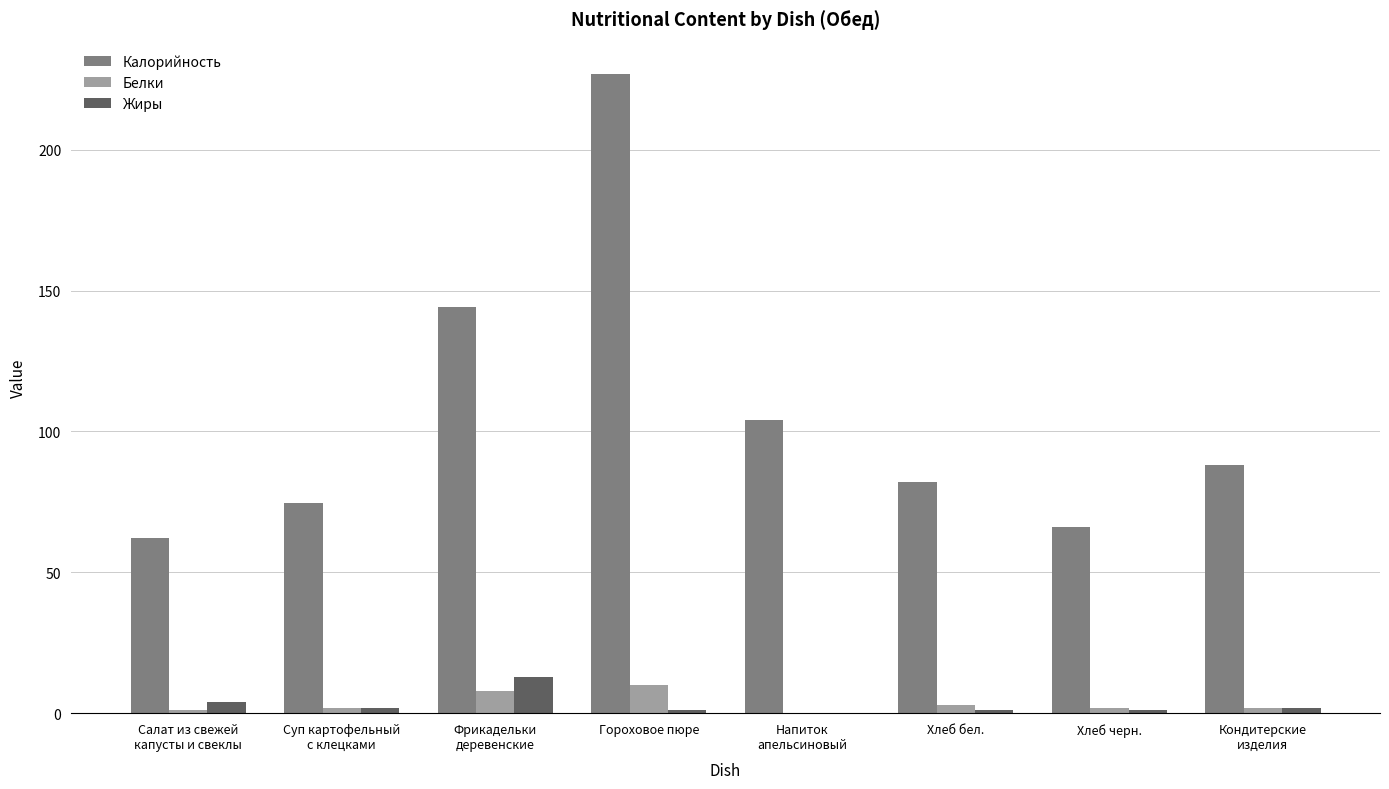

At which category is the sum across all series the highest?

Гороховое пюре